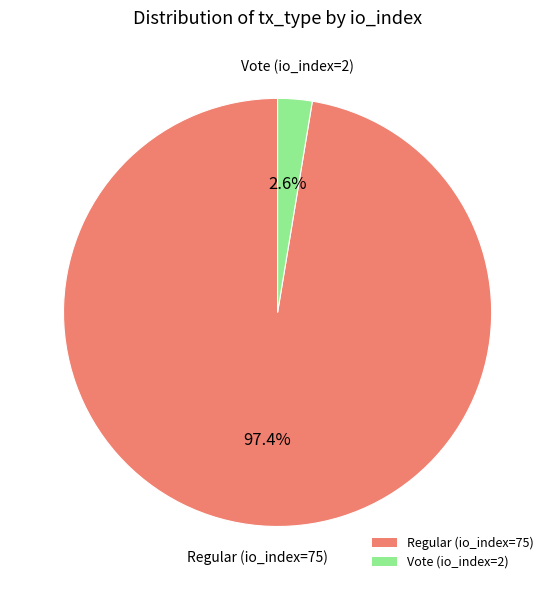

What percentage is the Vote (io_index=2) slice, to the nearest percent?

3%